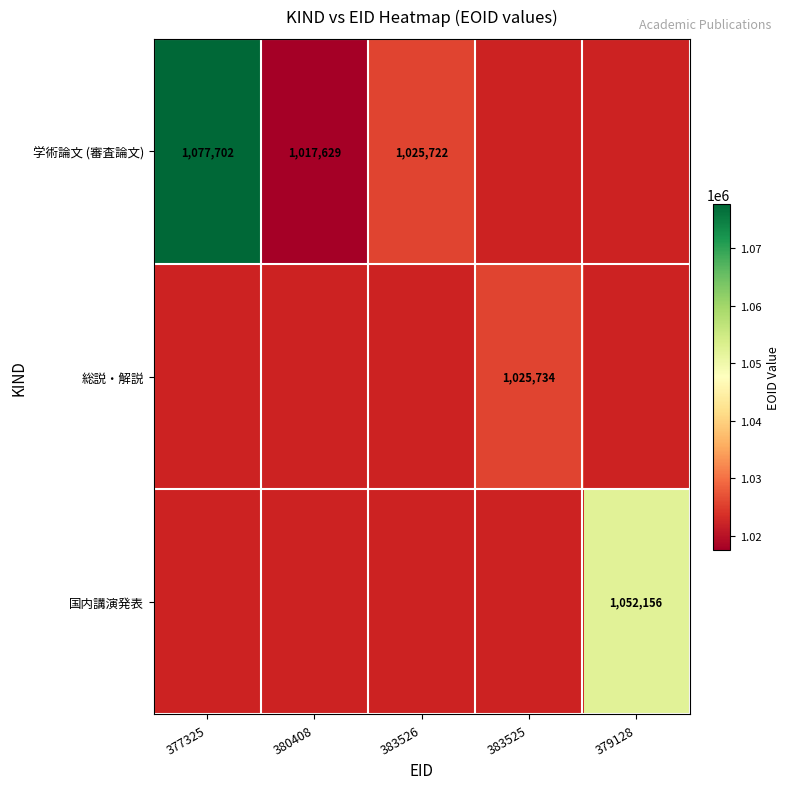

The value of 学術論文 (審査論文) at 383526 is 1428809. True or false?

False